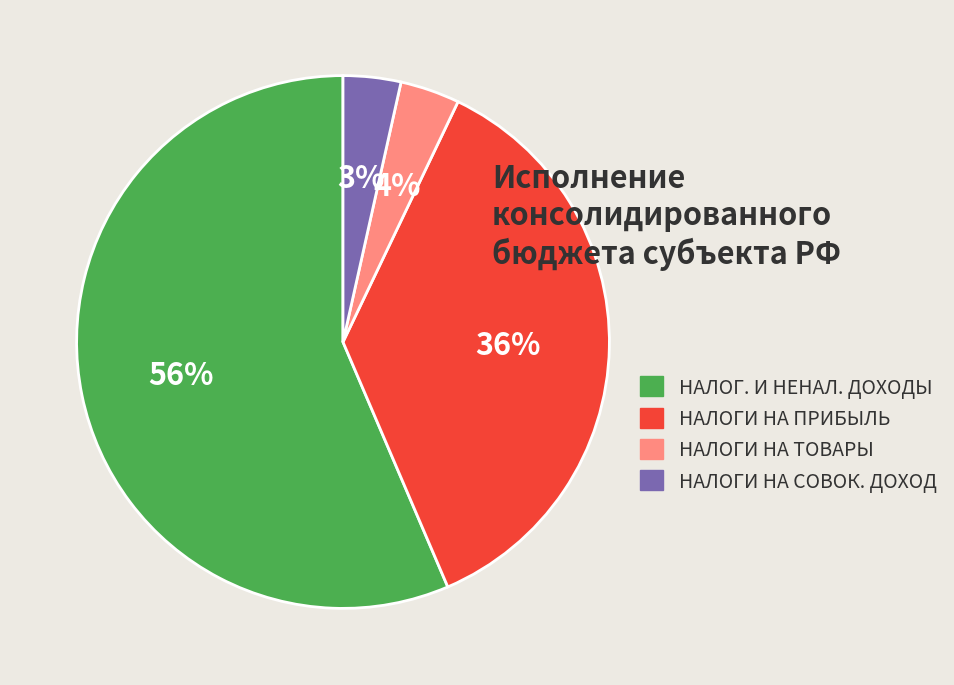

To the nearest percent, what is the average slice percentage?

25%